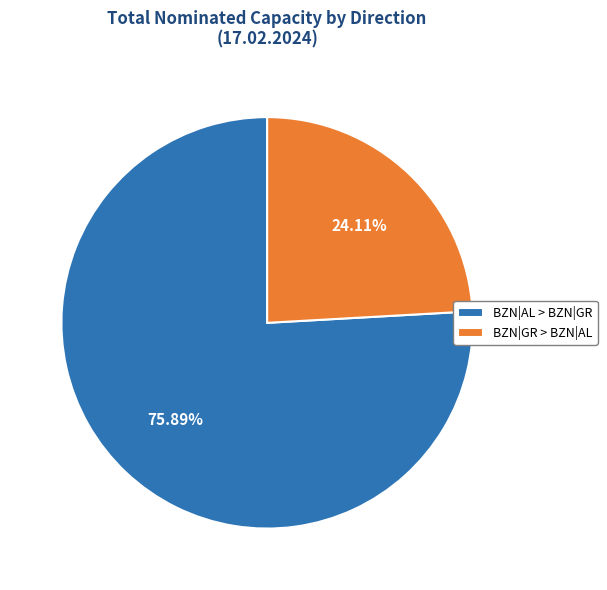

How many segments does this pie chart have?

2